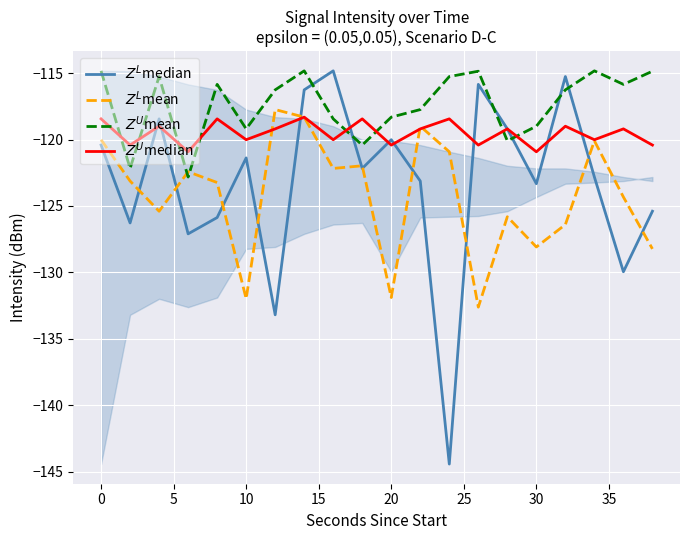

What is the maximum value shown in the chart?

-114.8